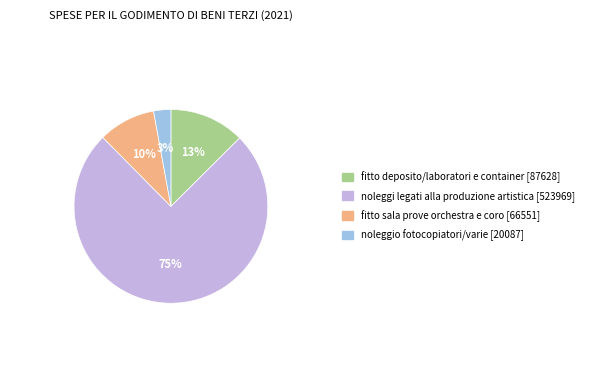

Combined, do noleggio fotocopiatori/varie and fitto sala prove orchestra e coro account for over 50%?

No